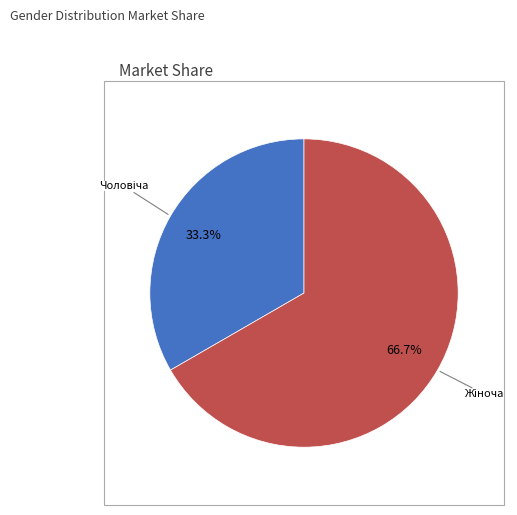

Is there any slice that represents more than half of the pie?

Yes